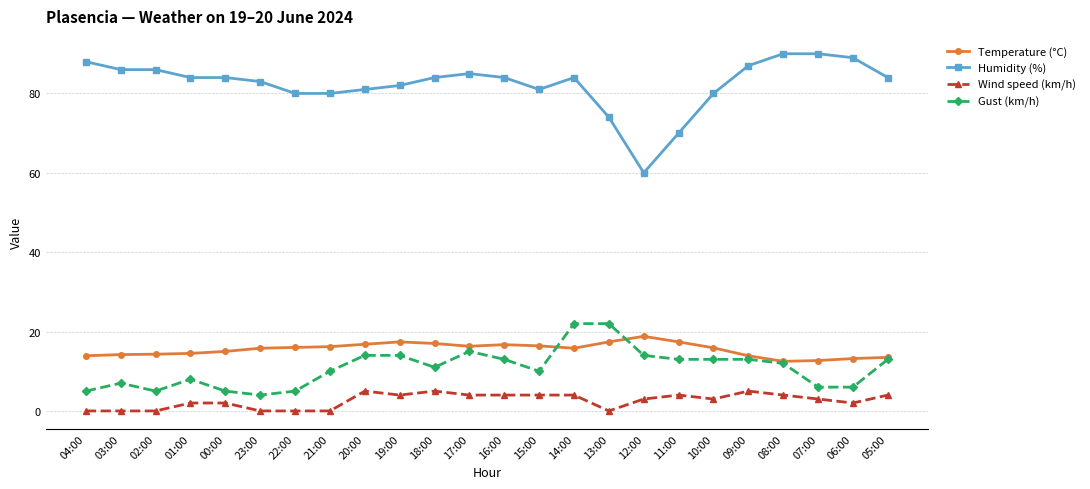

True or false: Wind speed (km/h) has more than 0 interior local peaks.

True